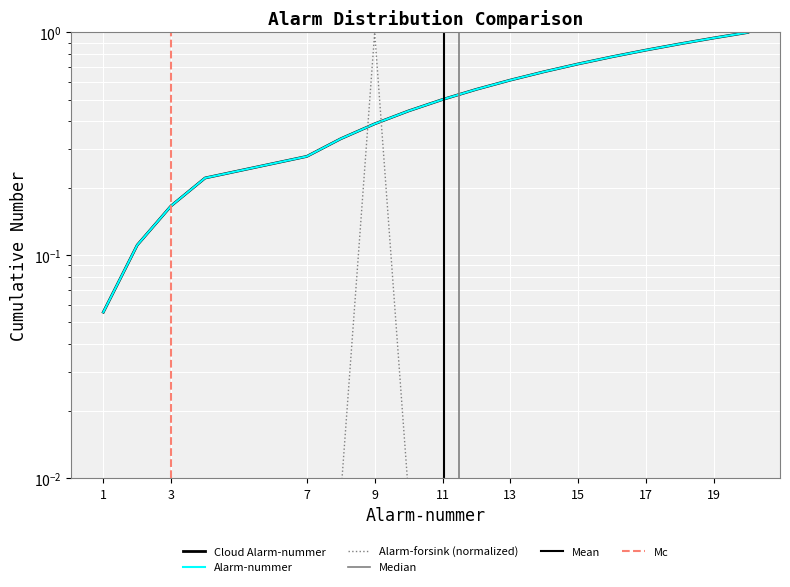

Reading left to right, transcribe all the data shown in this chart.

Alarm-nummer: 0.1	0.1	0.2	0.2	0.3	0.3	0.4	0.4	0.5	0.6	0.6	0.7	0.7	0.8	0.8	0.9	0.9	1.0
Cloud Alarm-nummer: 0.1	0.1	0.2	0.2	0.3	0.3	0.4	0.4	0.5	0.6	0.6	0.7	0.7	0.8	0.8	0.9	0.9	1.0